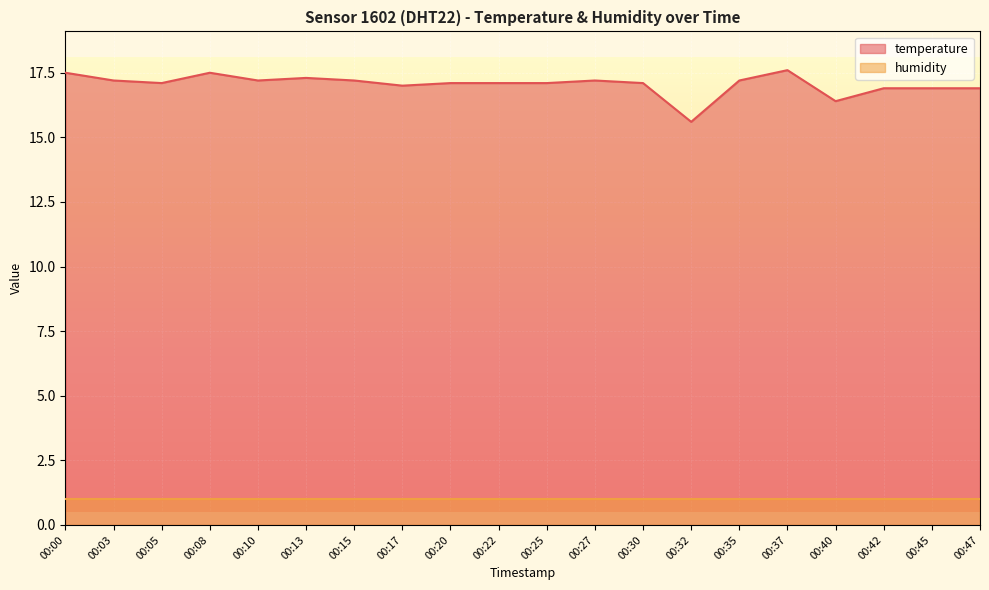

What is the smallest value displayed?

1.0